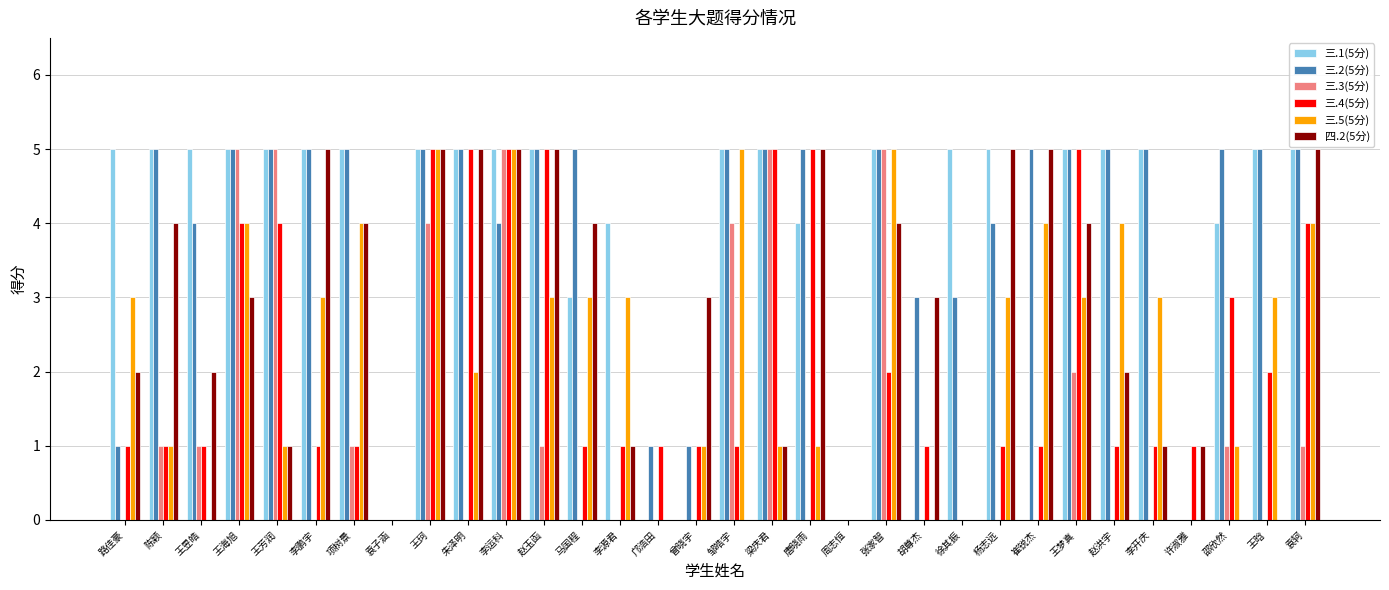

What is the total value across all series at 王珂?

29